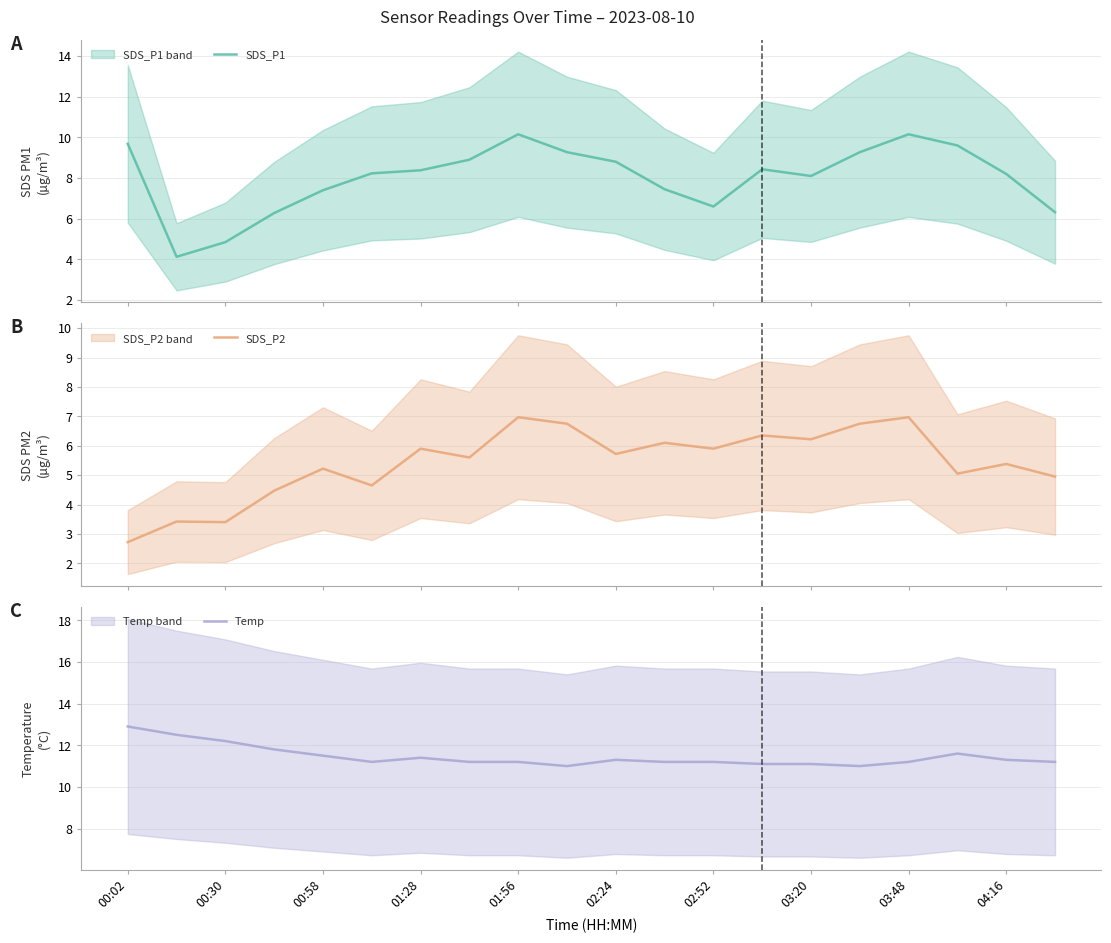

How many values in the Temp series exceed 11?

18